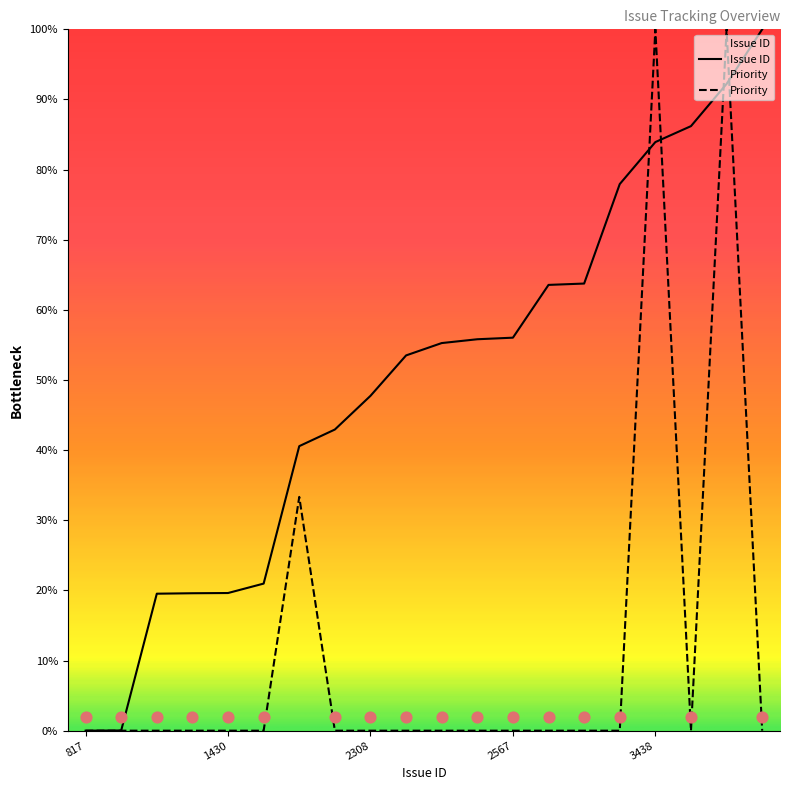

Which series contains the highest Y value?

Issue ID